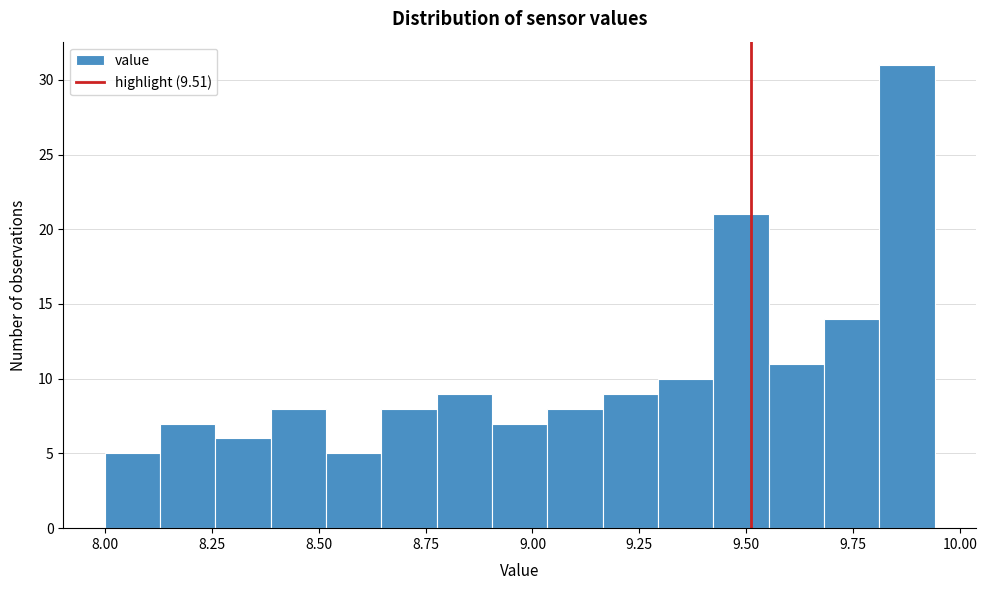

Around what value on the x-axis is the tallest bar? Give the approximate position of its centre, as read against the axis.

9.90